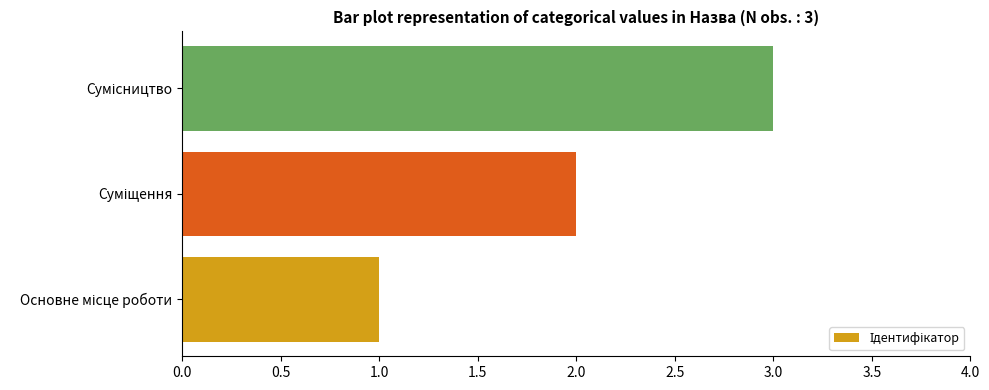

What is the maximum value shown in the chart?

3